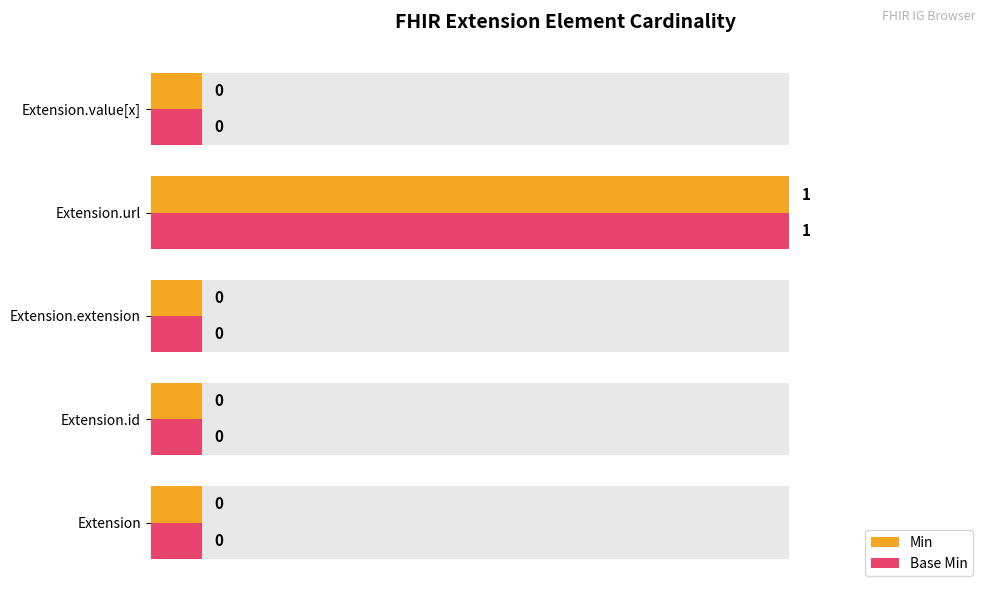

Is the value of Base Min at Extension greater than the value of Min at Extension.id?

No